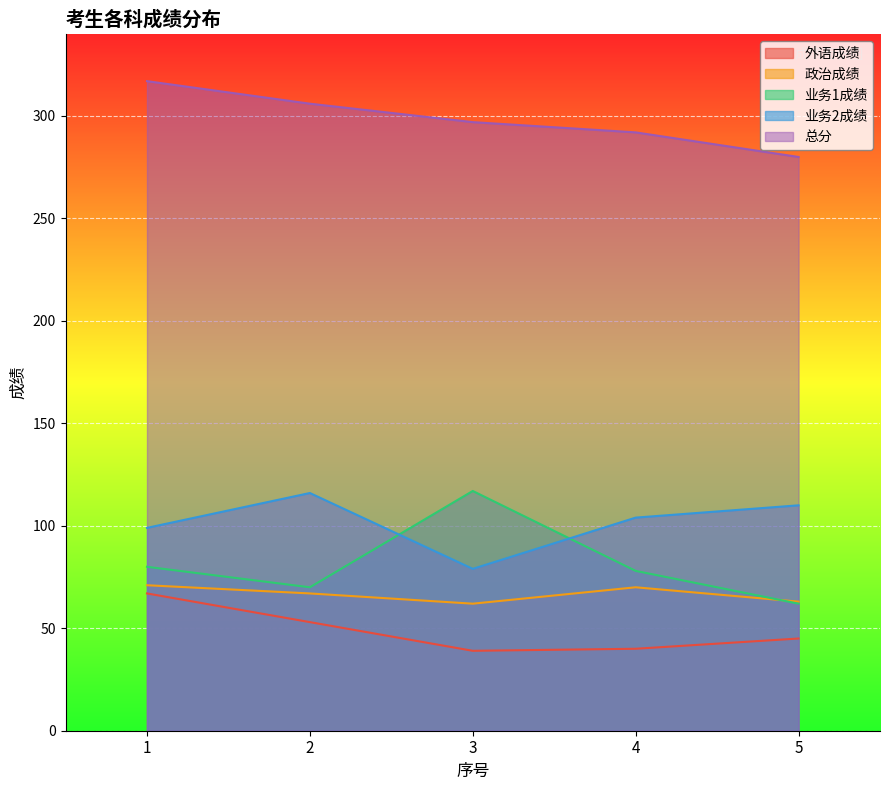

What is the value of the 政治成绩 point at the 5th from the left?

63